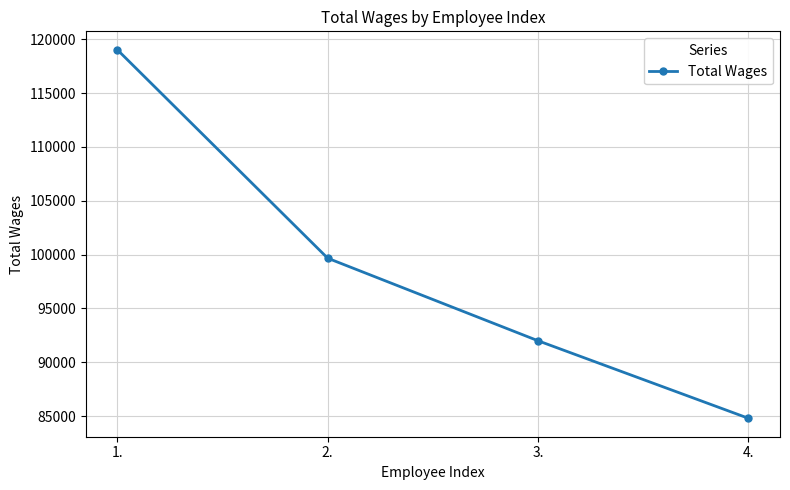

Which has a higher value, 1. or 3.?

1.